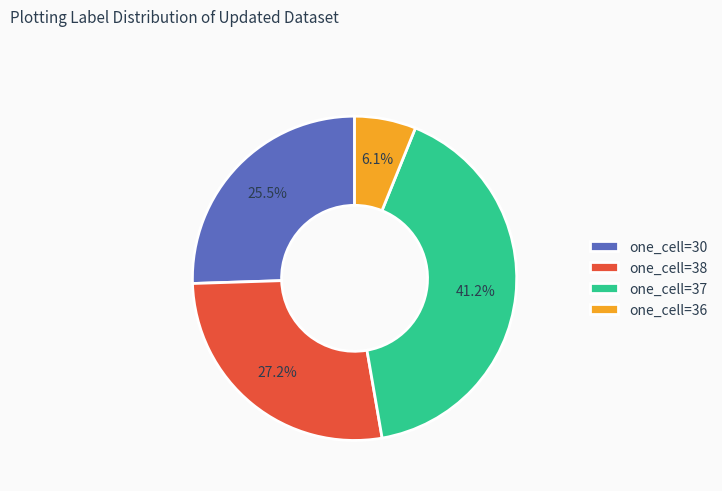

Which category has the biggest portion of the pie?

one_cell=37